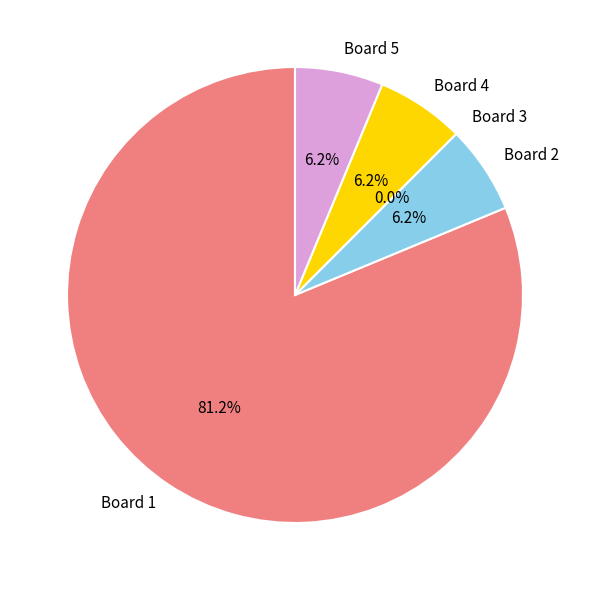

Is Board 1 the majority of the pie?

Yes